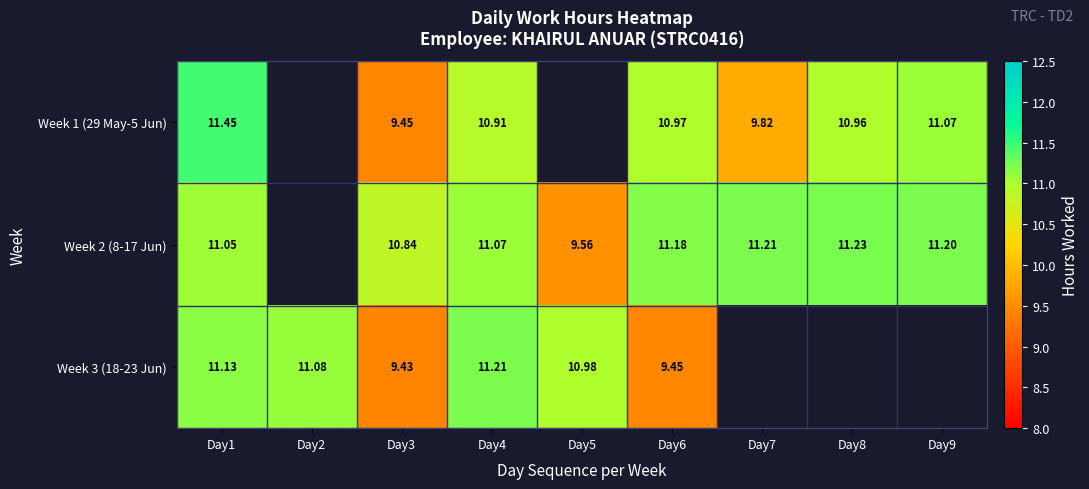

At which label does Week 1 (29 May-5 Jun) first exceed 10?

Day1